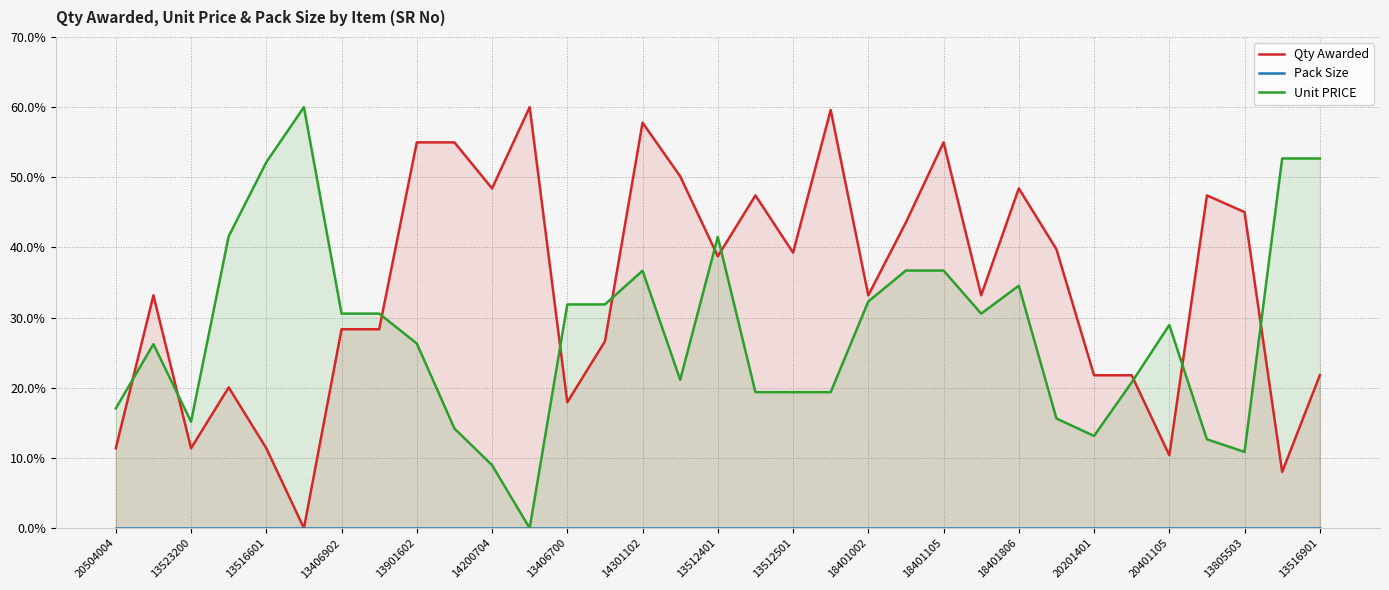

The value of Unit PRICE at 20401105 is 29.0. True or false?

True